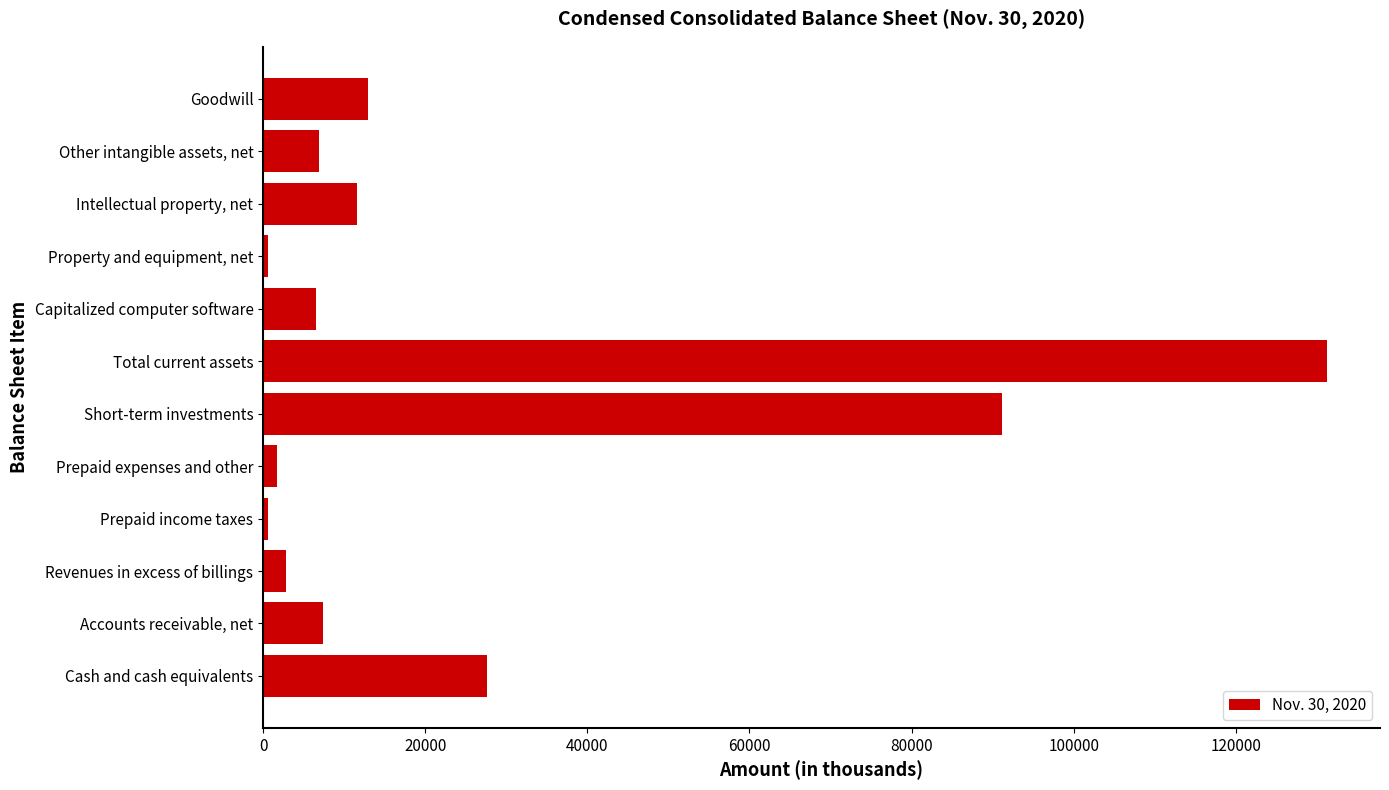

Is it true that the value at Accounts receivable, net is 7331?

True